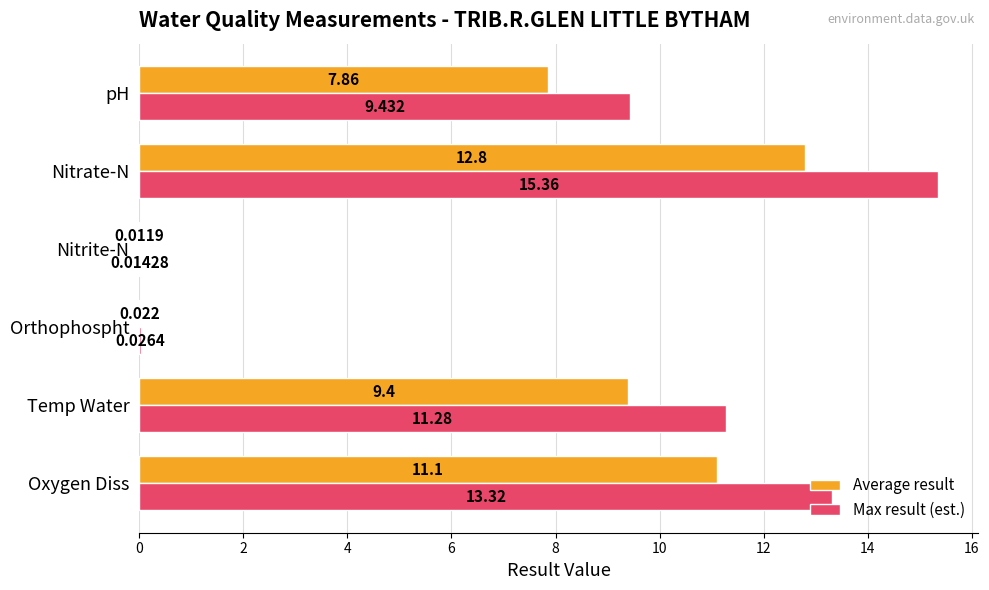

Which series changed the most between Oxygen Diss and pH?

Max result (est.)